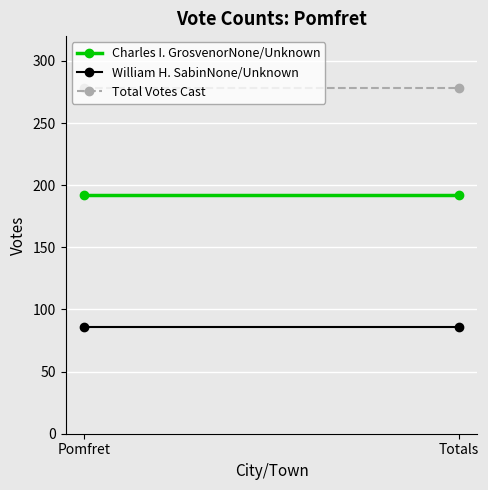

What is the maximum value shown in the chart?

278